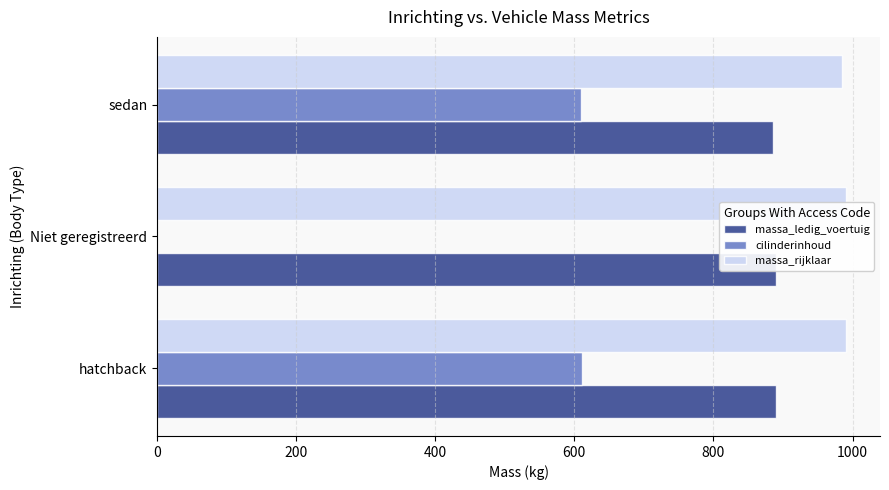

Rank the series at sedan from highest to lowest value.

massa_rijklaar, massa_ledig_voertuig, cilinderinhoud